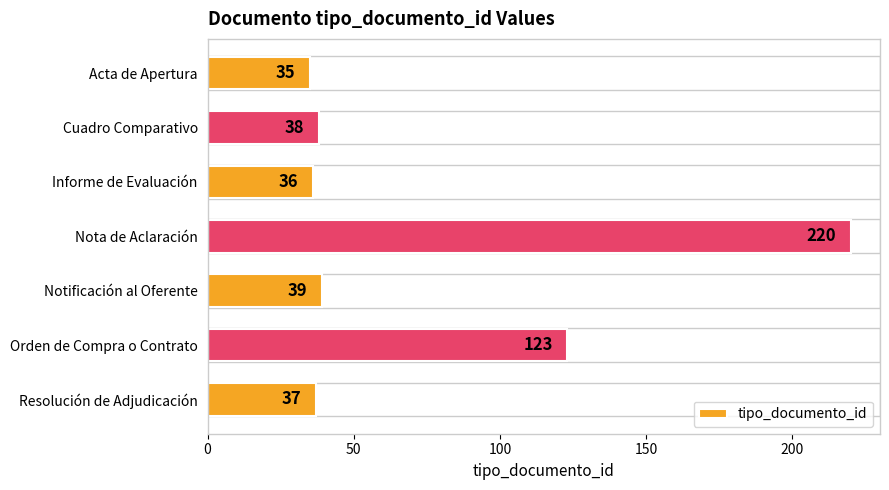

Between Acta de Apertura and Notificación al Oferente, which is larger?

Notificación al Oferente